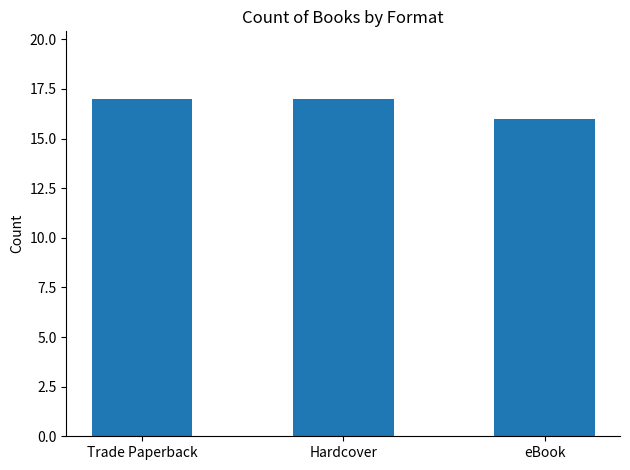

Are the bars horizontal?

No